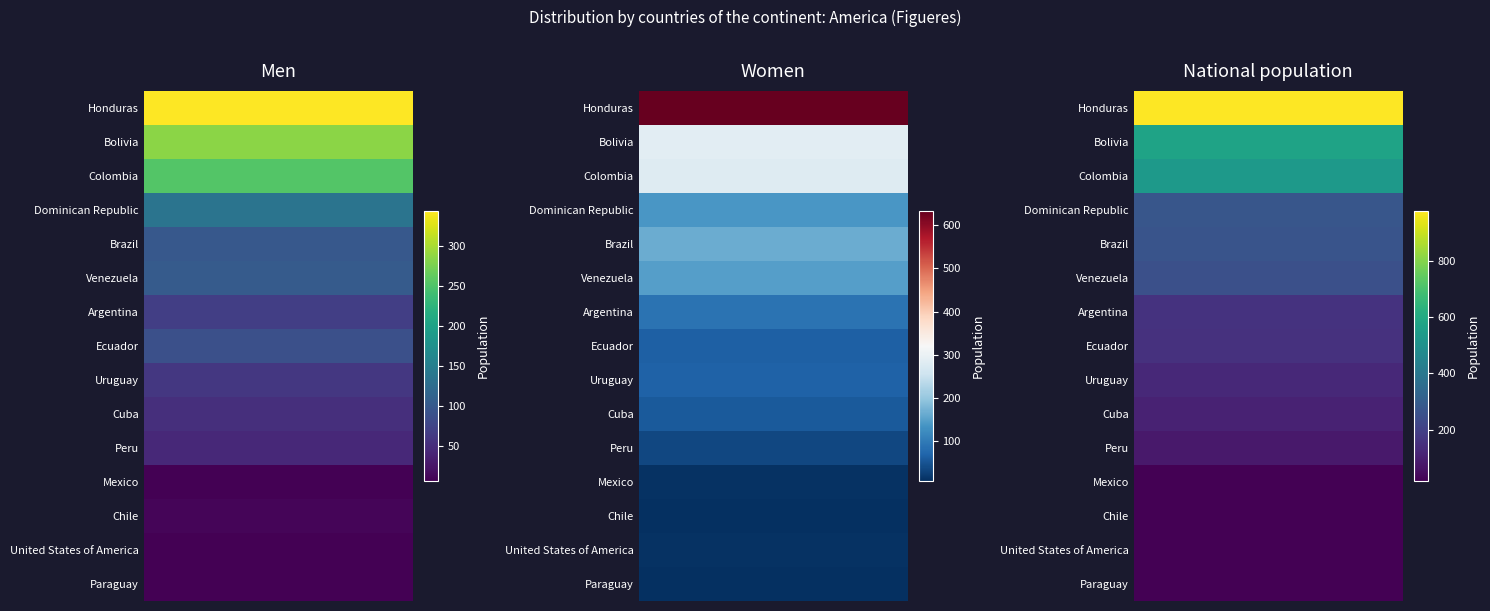

Where does the National population series first go above 154?

Honduras